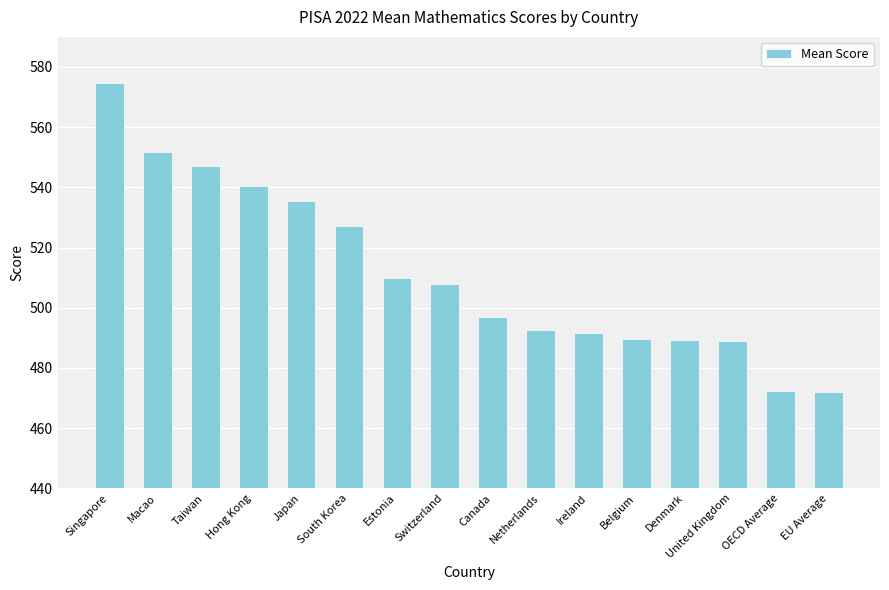

True or false: the data shows 615.3 at EU Average.

False